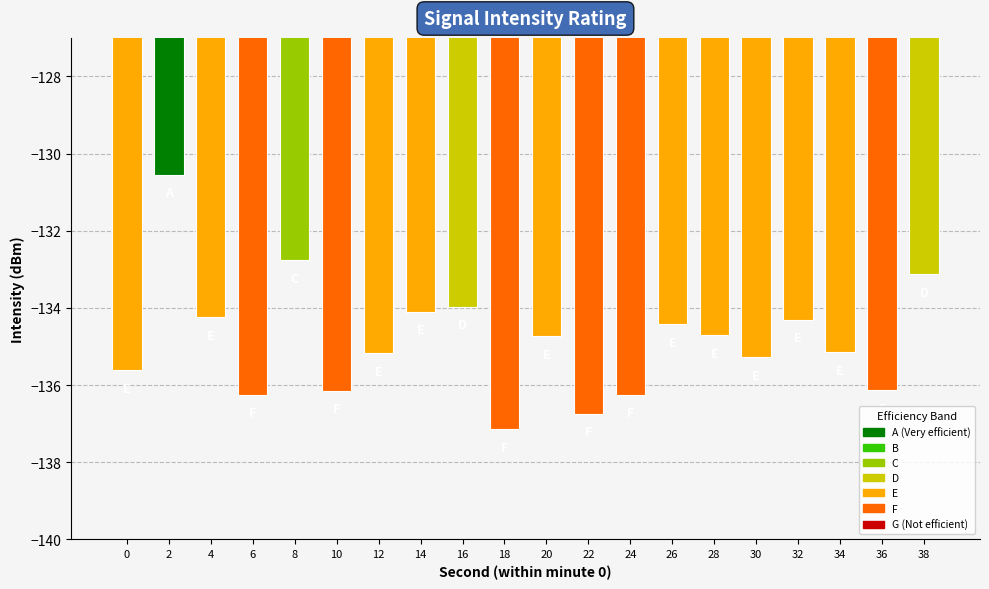

At which label does the data first exceed -134?

2